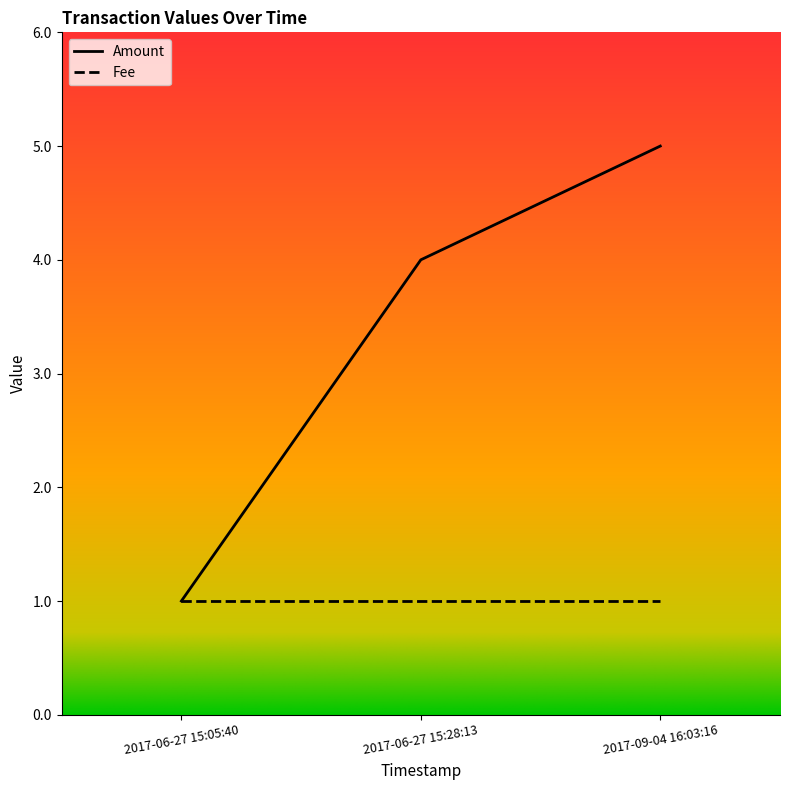

How many categories are shown in the chart?

3